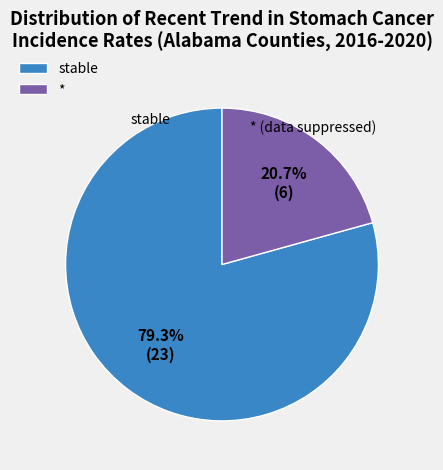

Between stable and *, which is larger?

stable